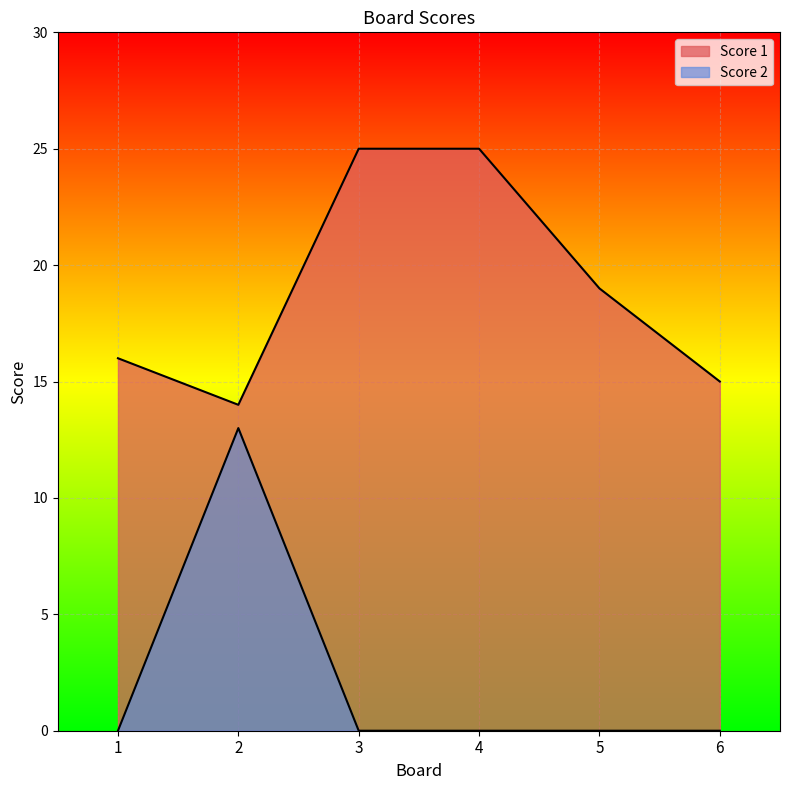

The value of Score 2 at 5 is 0. True or false?

True